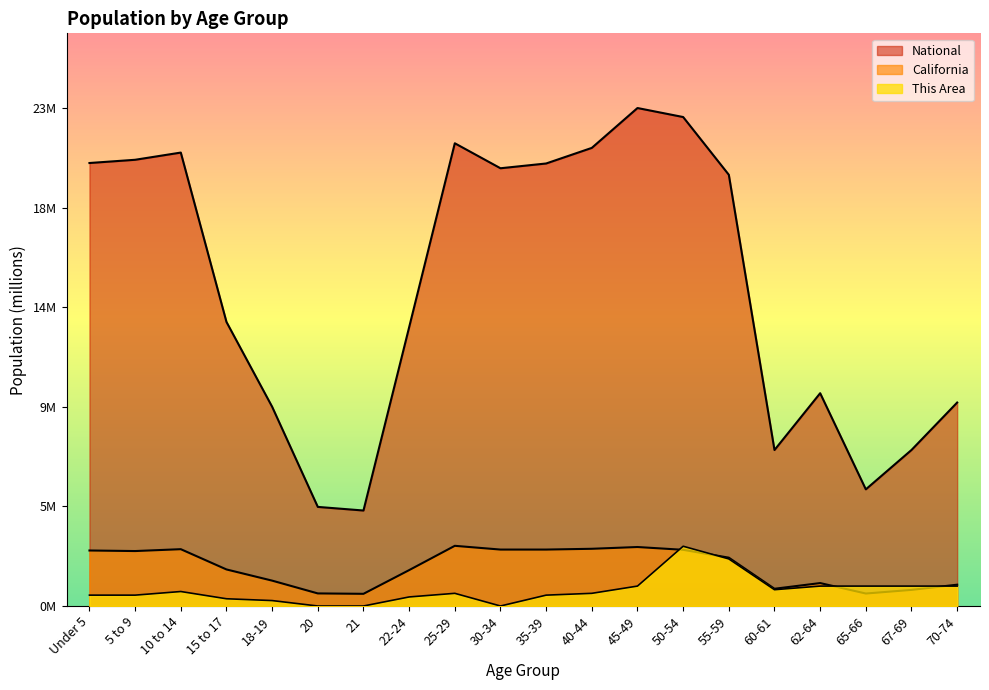

What are all the series names shown in the legend?

This Area, California, National